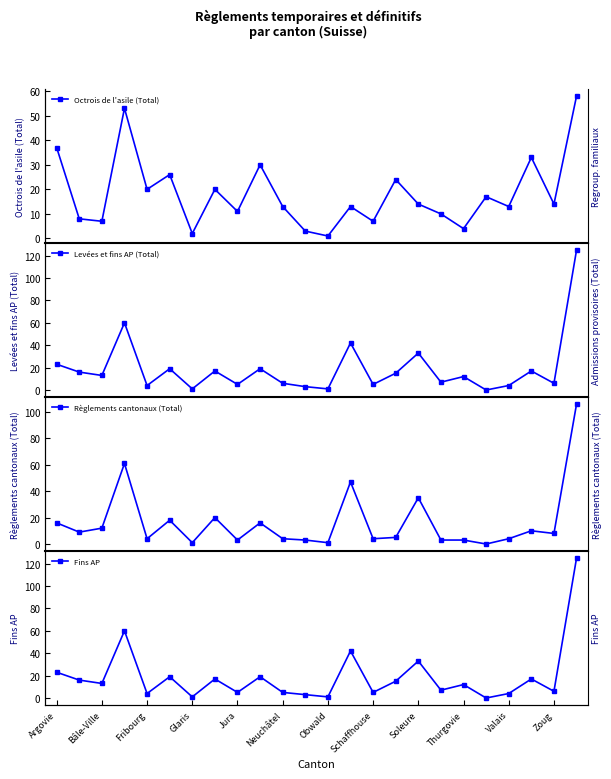

How many interior local peaks does the Octrois de l'asile (Total) series have?

8